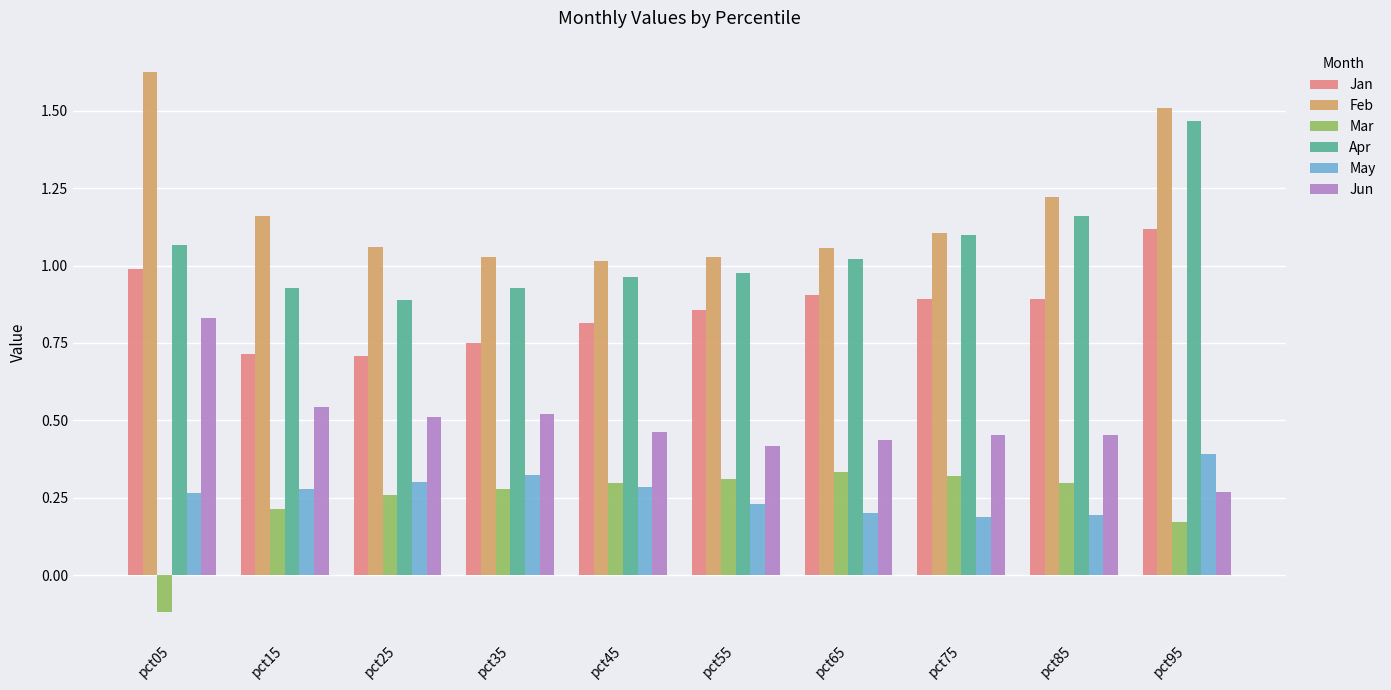

Between pct05 and pct45, which series saw the biggest shift?

Feb